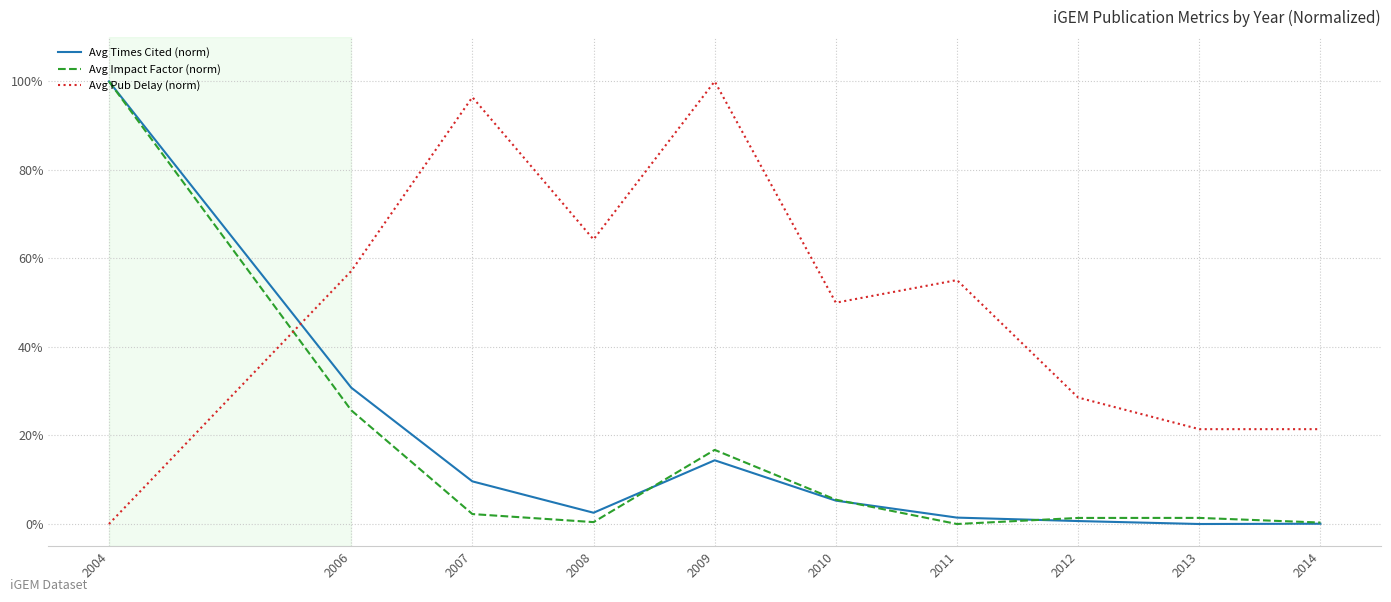

What is the difference between the maximum and minimum values in the Avg Impact Factor (norm) series?

100.0